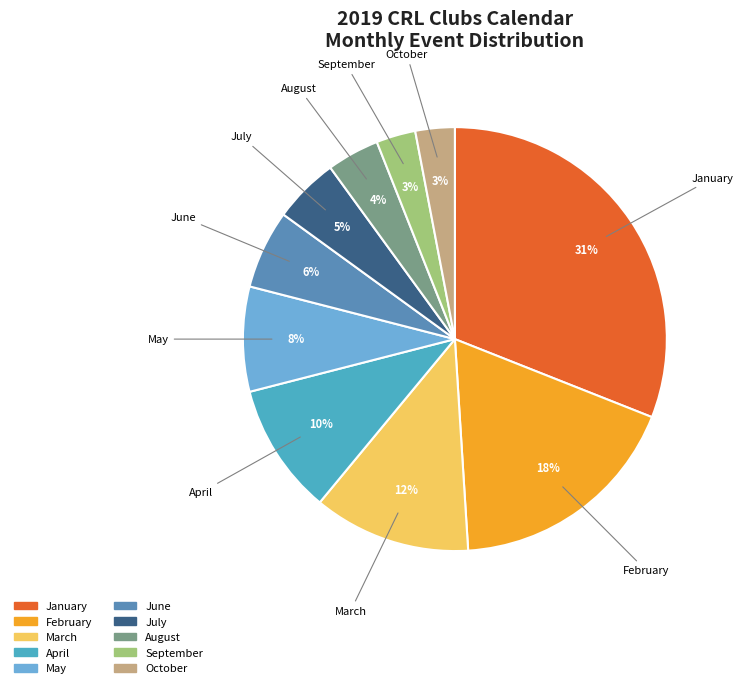

Do July and June together represent more than half of the pie?

No